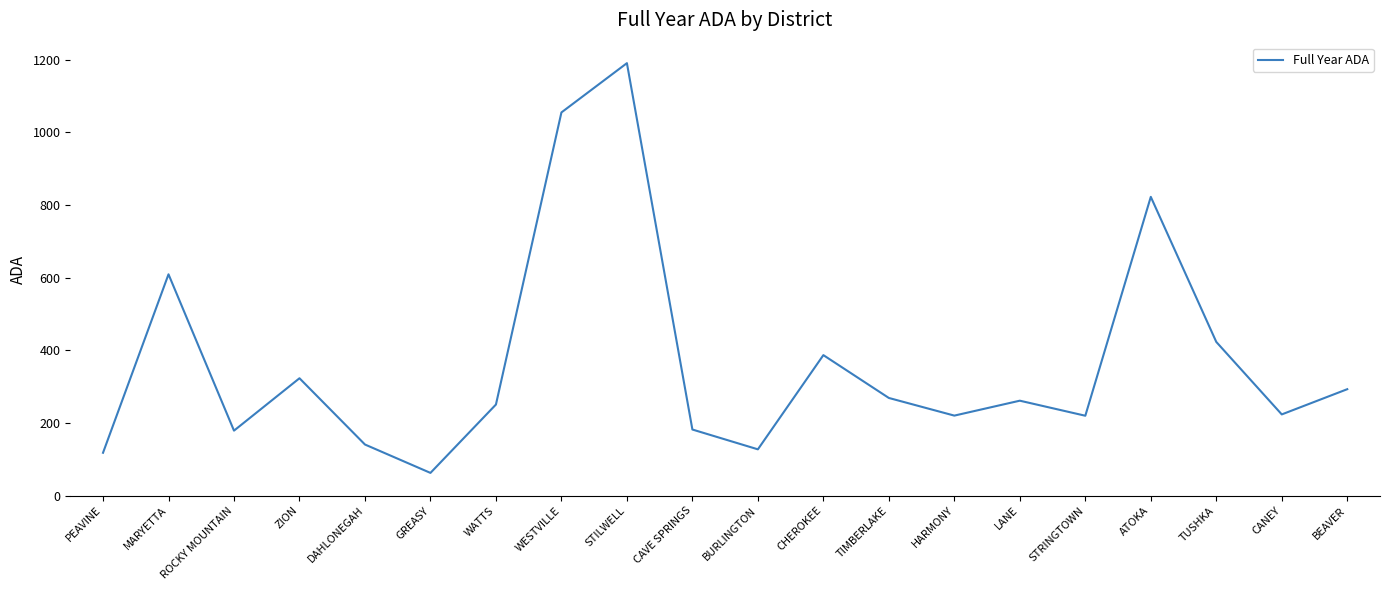

Where is the first local minimum?

ROCKY MOUNTAIN